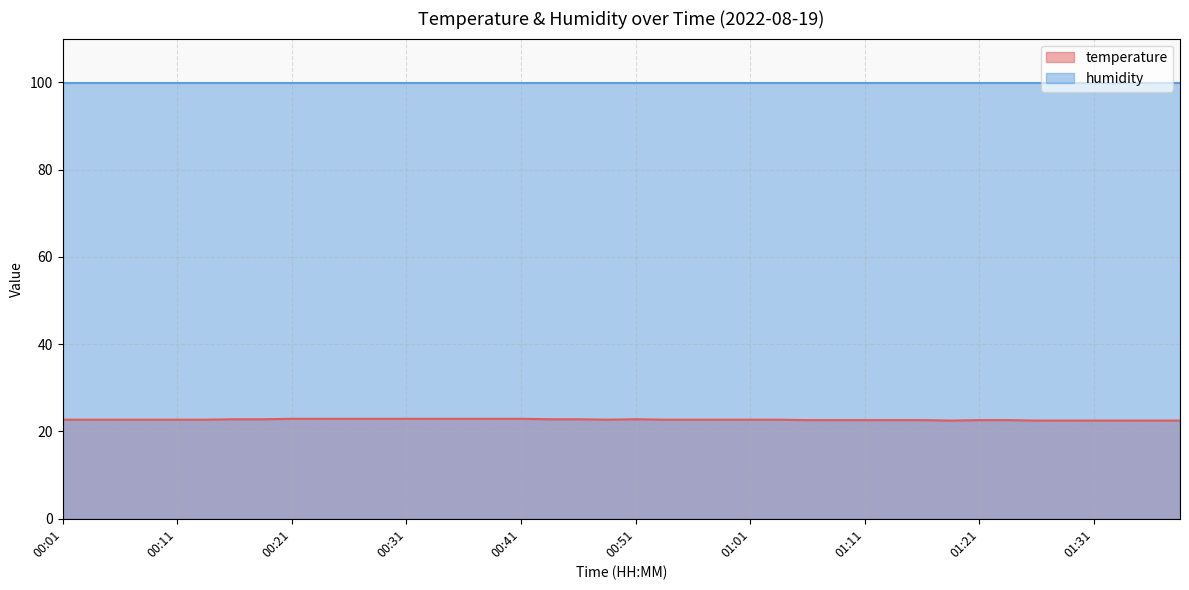

Rank the categories by value from highest to lowest.

00:21, 00:24, 00:26, 00:29, 00:31, 00:34, 00:36, 00:38, 00:41, 00:16, 00:19, 00:44, 00:46, 00:51, 00:01, 00:04, 00:06, 00:09, 00:11, 00:14, 00:48, 00:53, 00:56, 00:58, 01:01, 01:03, 01:06, 01:08, 01:11, 01:13, 01:16, 01:21, 01:23, 01:18, 01:26, 01:28, 01:31, 01:33, 01:36, 01:38